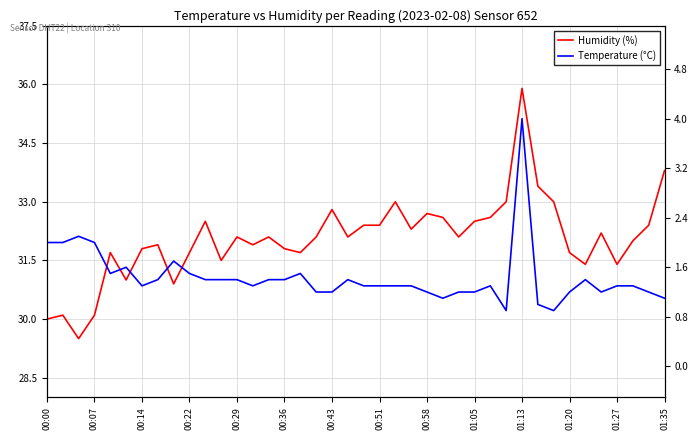

True or false: Humidity (%) has a value of 9.3 at 38.

False